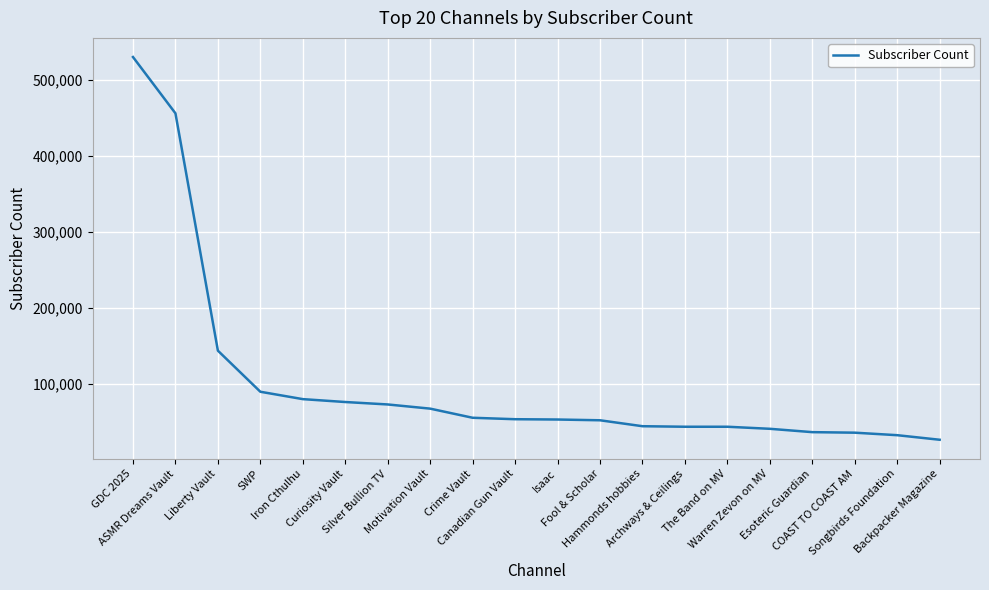

What is the difference between the maximum and minimum values?

503100